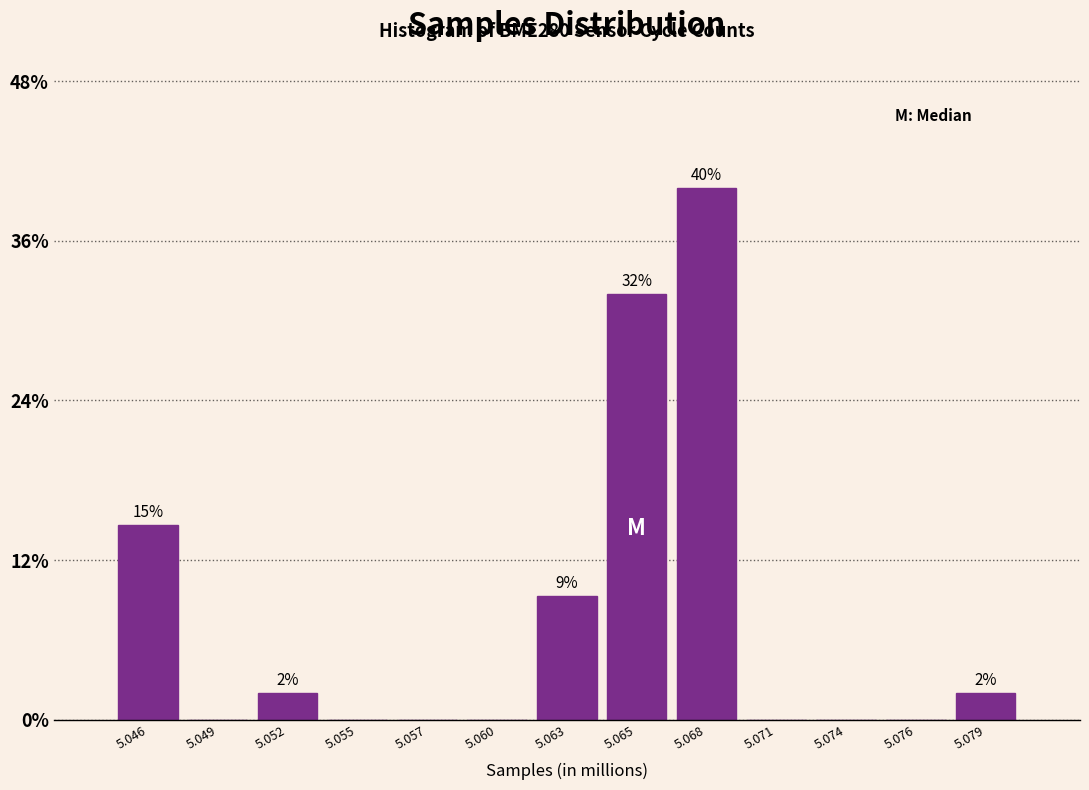

Reading left to right, extract all data points from this chart.

5.046=14.7	5.049=0.0	5.052=2.0	5.055=0.0	5.057=0.0	5.060=0.0	5.063=9.3	5.065=32.0	5.068=40.0	5.071=0.0	5.074=0.0	5.076=0.0	5.079=2.0